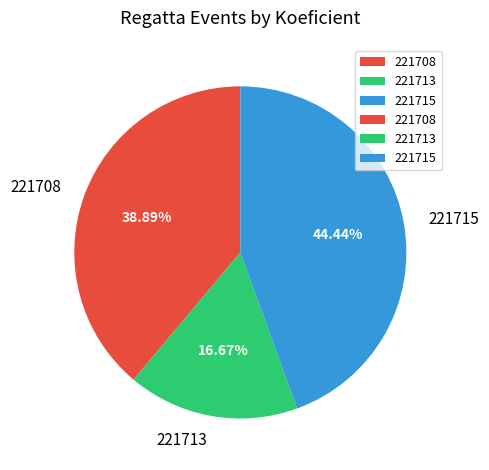

How many segments does this pie chart have?

3